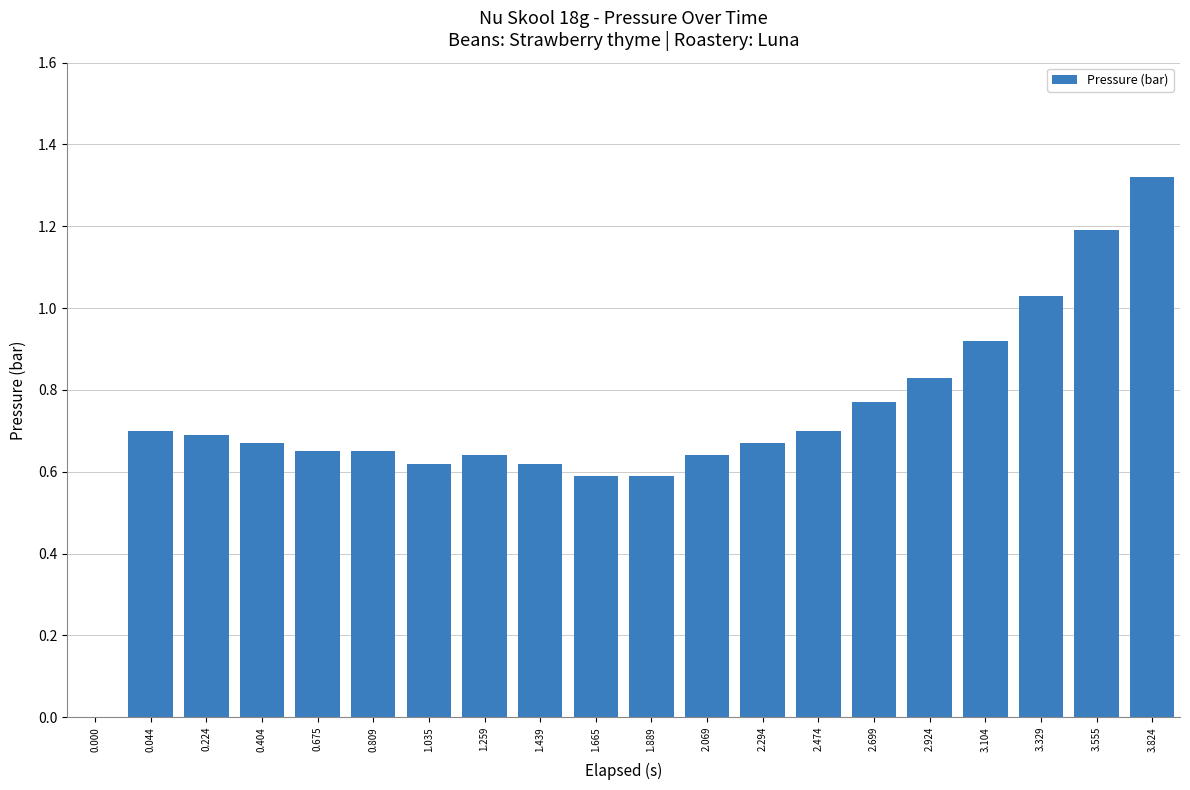

Which has a higher value, 3.555 or 0.000?

3.555